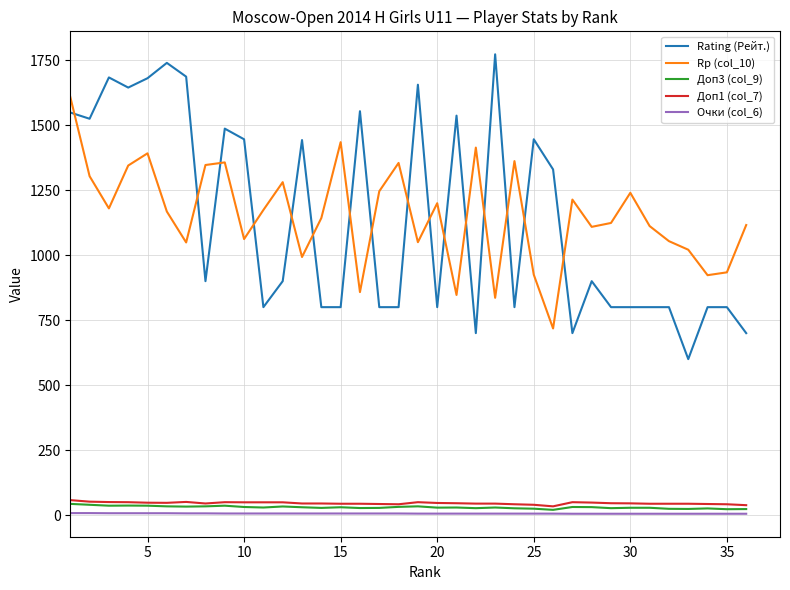

How many interior local peaks does the Rp (col_10) series have?

10